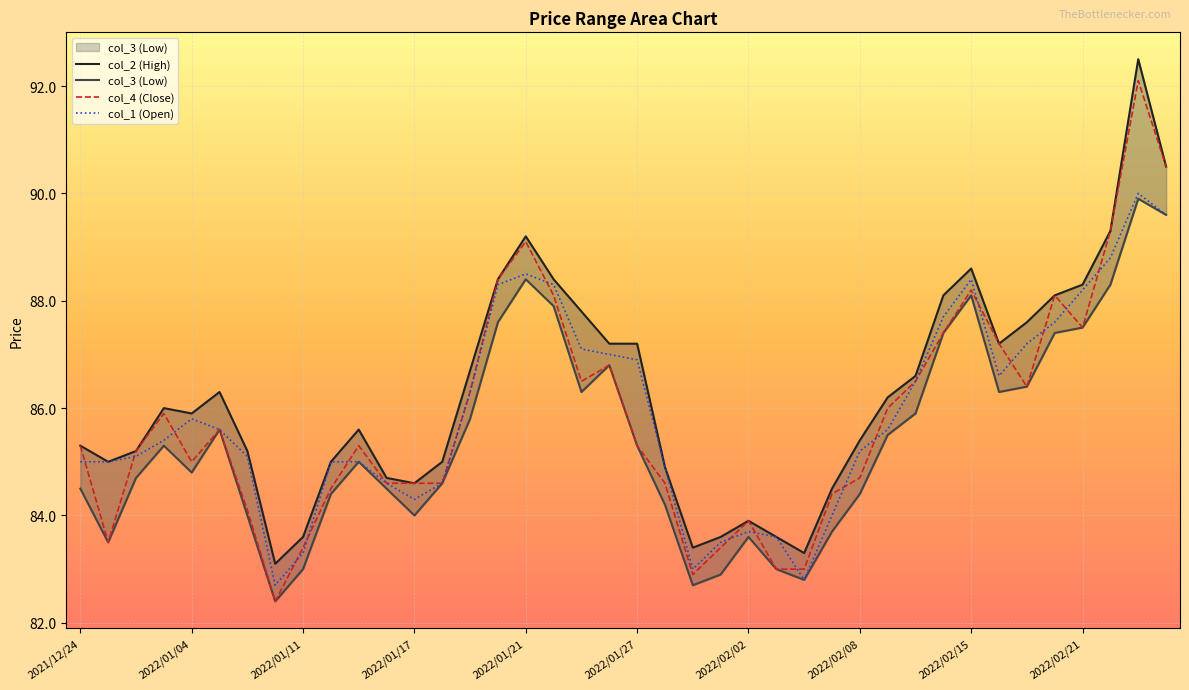

At how many categories does at least one series exceed 88?

10